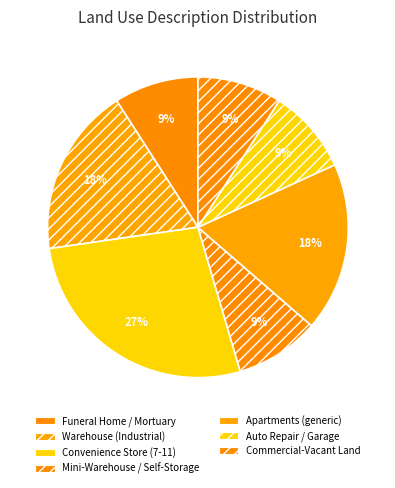

Combined, do Convenience Store (7-11) and Mini-Warehouse / Self-Storage account for over 50%?

No